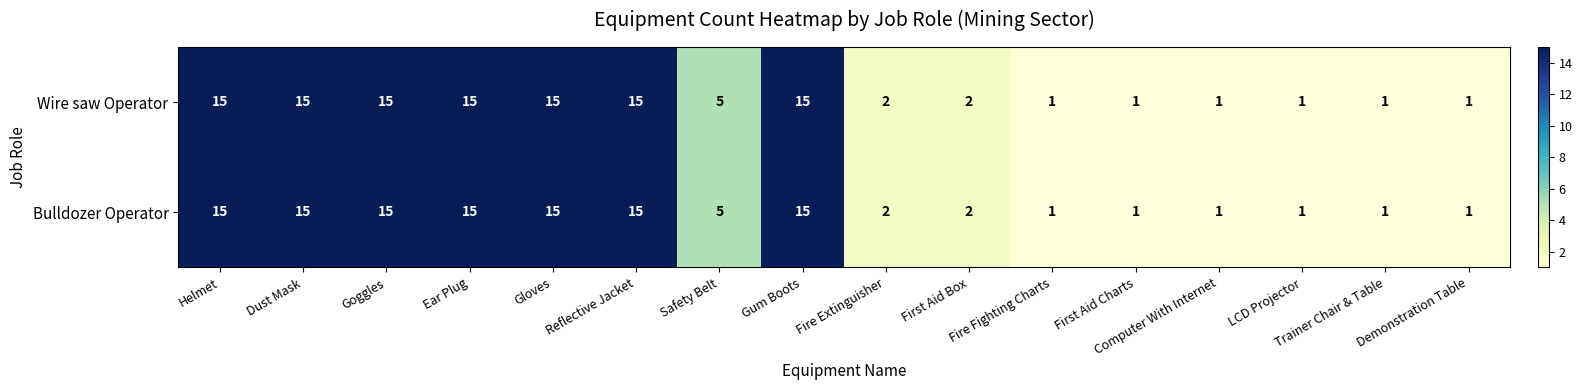

At how many categories does at least one series exceed 9?

7